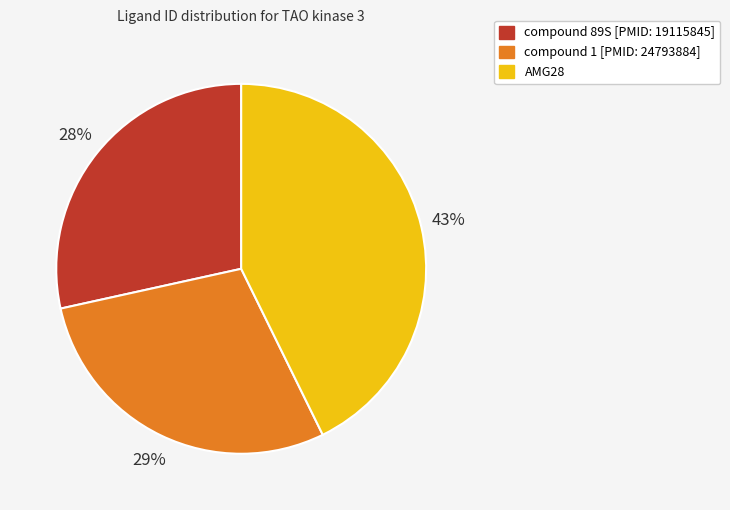

The AMG28 slice represents 54% of the pie. True or false?

False